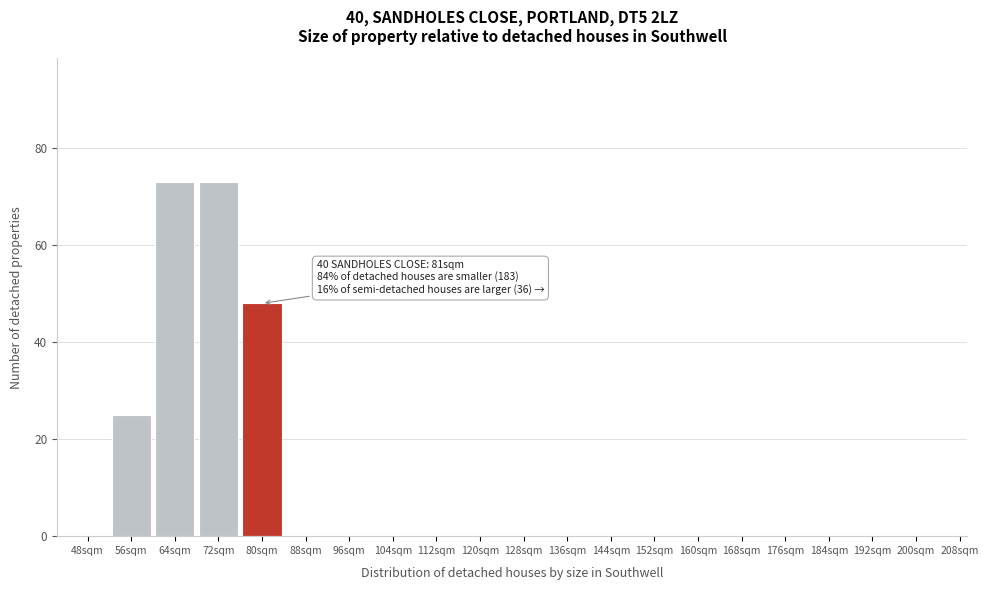

Reading left to right, transcribe all the data shown in this chart.

48sqm=0	56sqm=25	64sqm=73	72sqm=73	80sqm=48	88sqm=0	96sqm=0	104sqm=0	112sqm=0	120sqm=0	128sqm=0	136sqm=0	144sqm=0	152sqm=0	160sqm=0	168sqm=0	176sqm=0	184sqm=0	192sqm=0	200sqm=0	208sqm=0